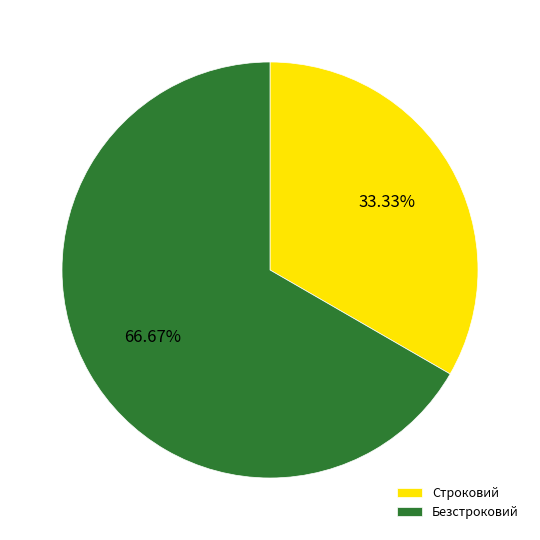

What percentage is the Строковий slice, to the nearest percent?

33%